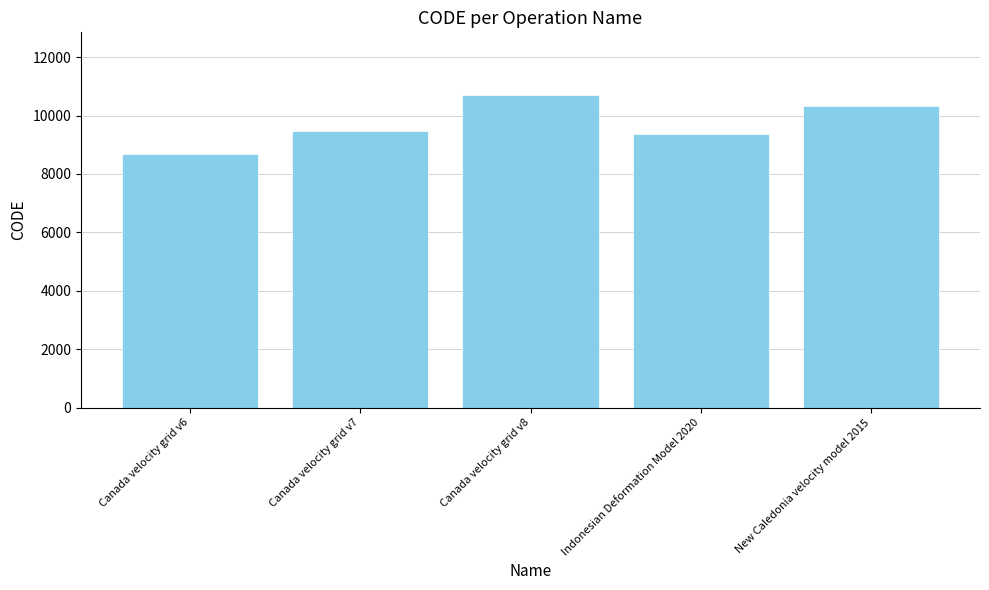

List the labels in order of value, smallest first.

Canada velocity grid v6, Indonesian Deformation Model 2020, Canada velocity grid v7, New Caledonia velocity model 2015, Canada velocity grid v8